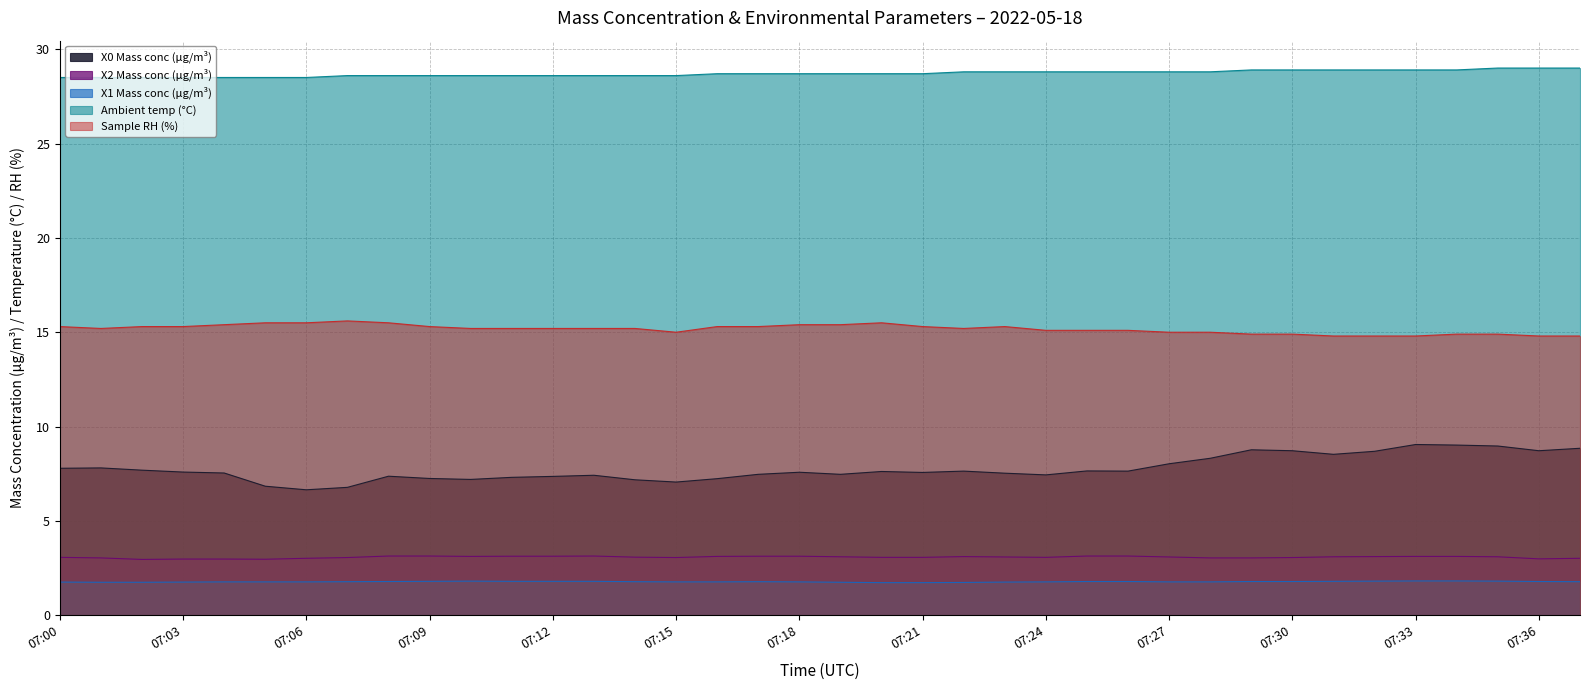

Count the Sample RH (%) values in the range 15 to 16.

29